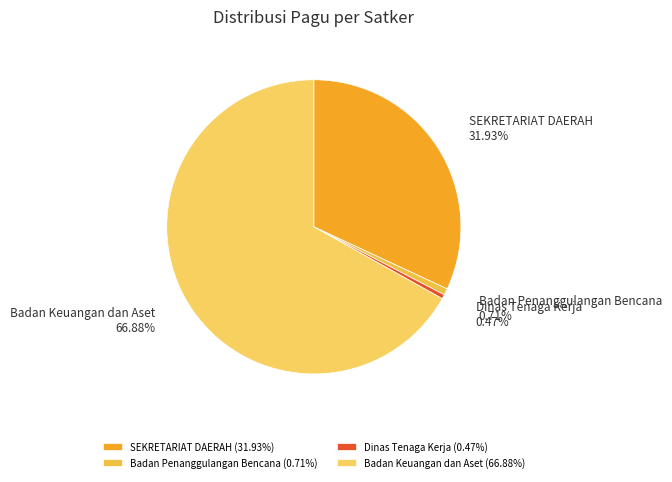

Between SEKRETARIAT DAERAH and Badan Keuangan dan Aset, which is larger?

Badan Keuangan dan Aset